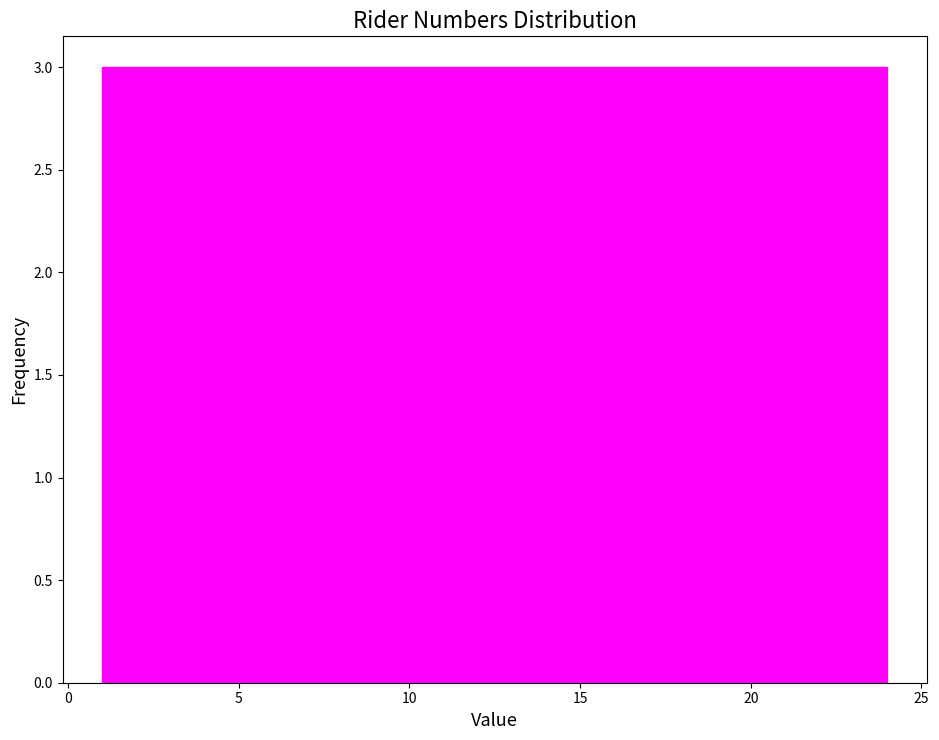

Reading left to right, list every bar in this chart as the range it spans on the x-axis followed by its height. Neither the bar edges nor the heights are printed on the chart, so give them approximately, as read against the axes.

1.0 to 4.0: 3
4.0 to 7.0: 3
7.0 to 9.5: 3
9.5 to 12.5: 3
12.5 to 15.5: 3
15.5 to 18.5: 3
18.5 to 21.0: 3
21.0 to 24.0: 3